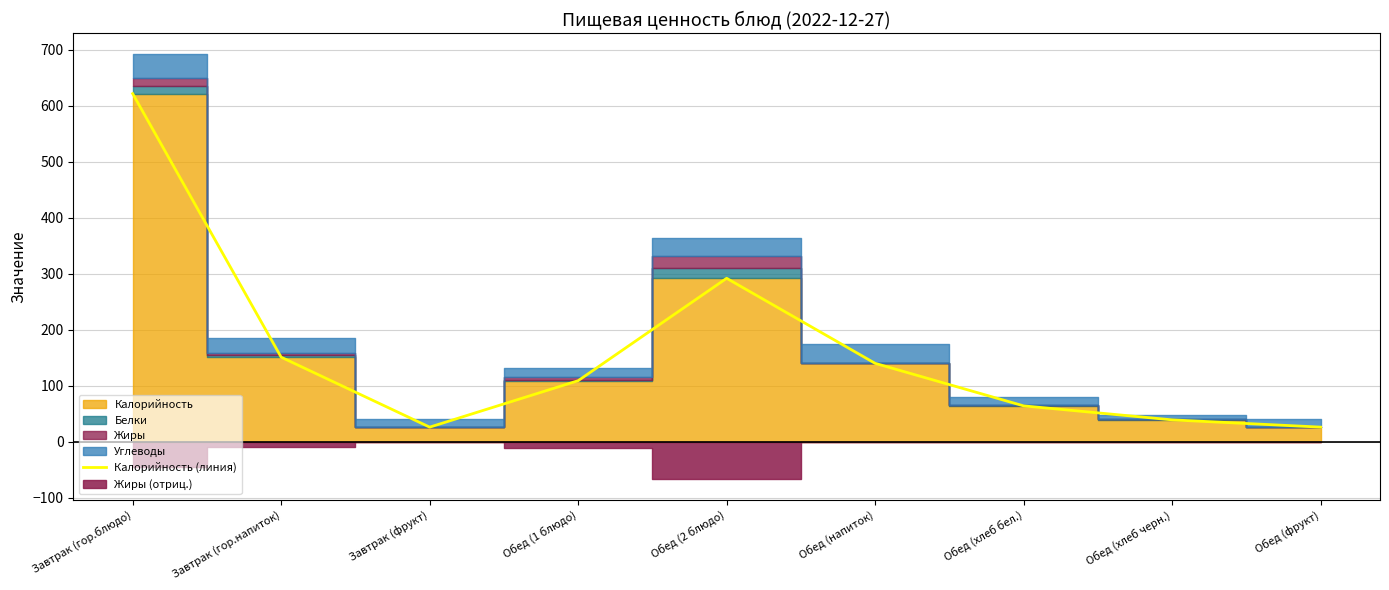

What is the label of the 9th point from the right?

Завтрак (гор.блюдо)